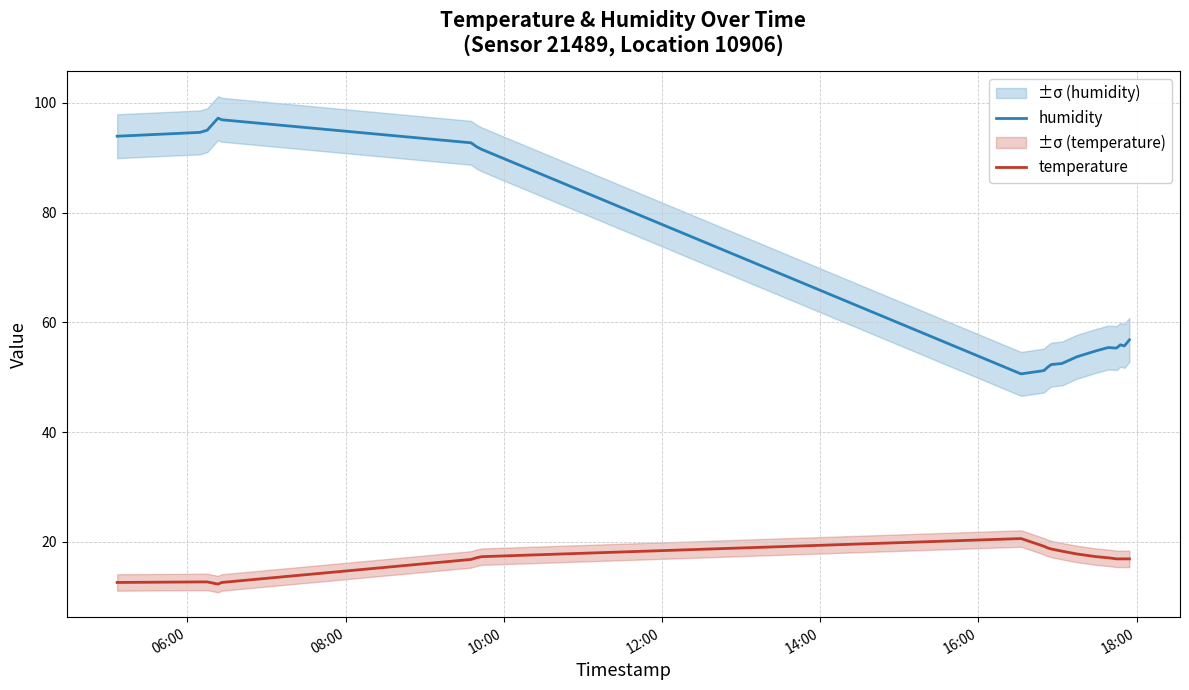

Reading right to left, list all the values displayed in this chart.

humidity: 56.8	55.7	55.9	55.3	55.4	54.8	53.7	52.5	52.3	51.8	51.2	50.6	91.5	92.0	92.7	96.9	97.2	95.0	94.6	93.9
temperature: 16.9	16.9	16.9	16.9	17.1	17.3	17.8	18.3	18.7	18.9	19.2	20.6	17.3	17.1	16.8	12.6	12.3	12.7	12.7	12.6